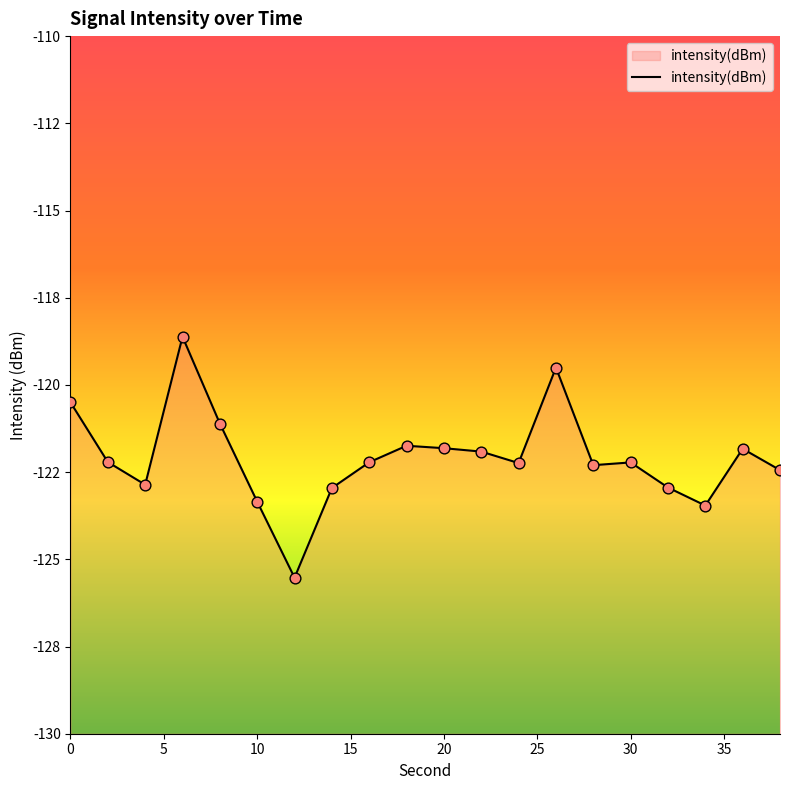

Between 34 and 12, which is larger?

34